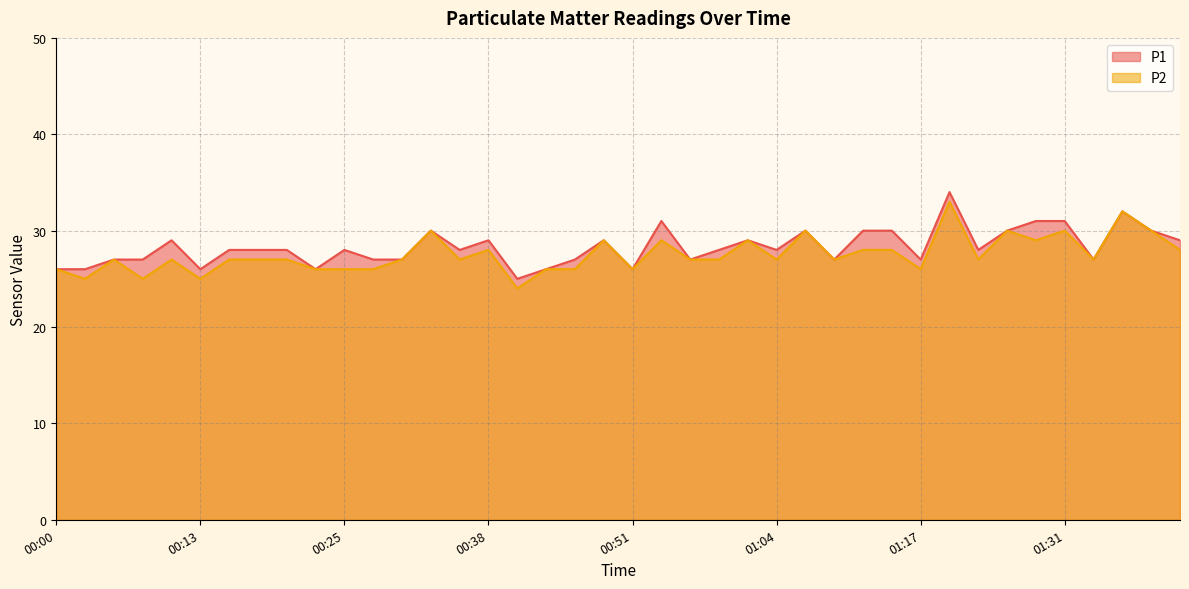

True or false: P1 has more than 2 points higher than both neighbors.

True